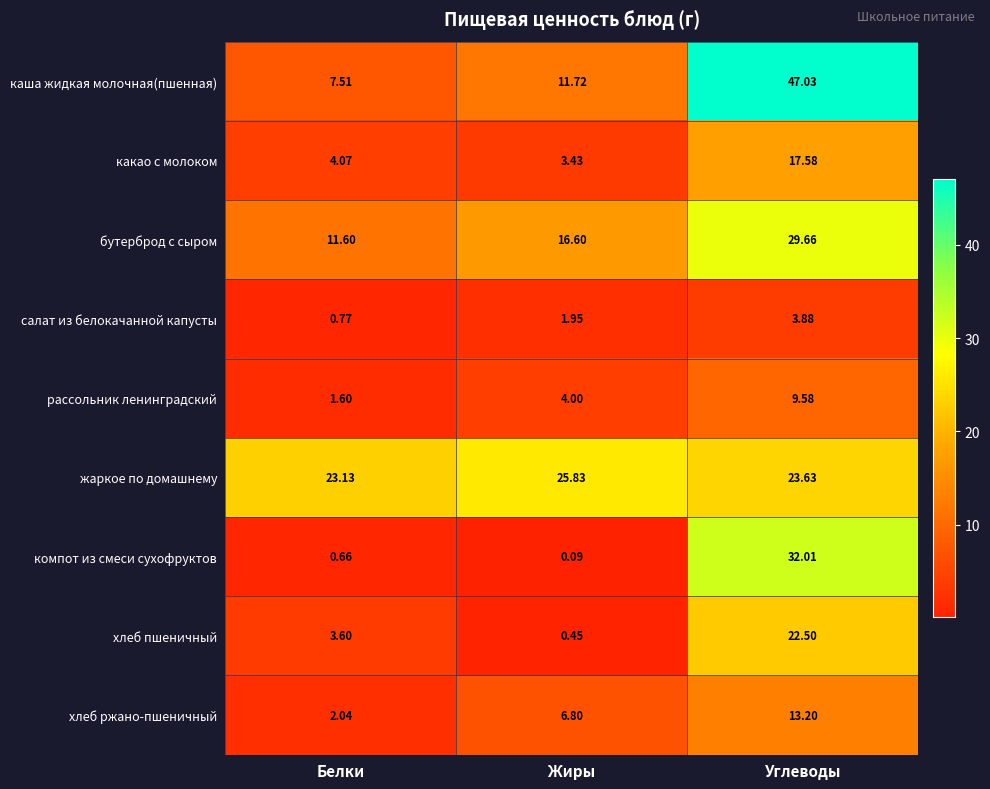

Which series has the largest total across all categories?

жаркое по домашнему